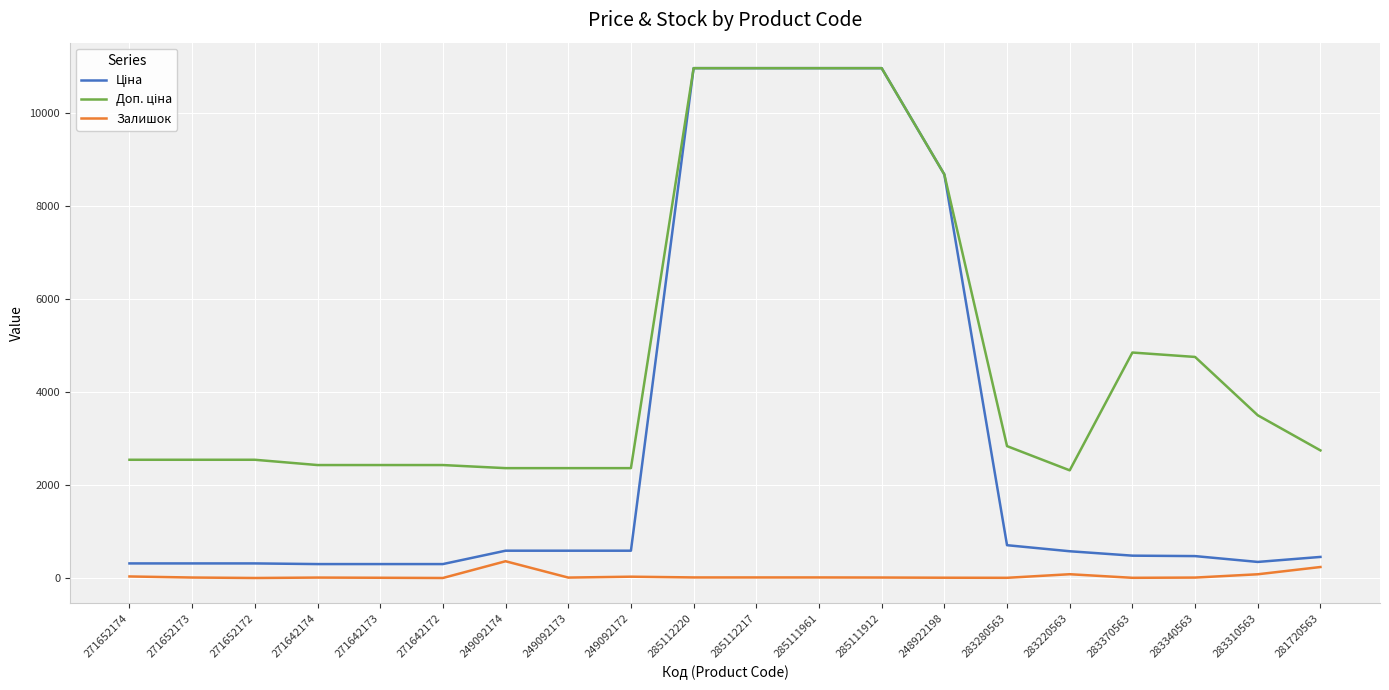

What is the maximum value shown in the chart?

10964.4